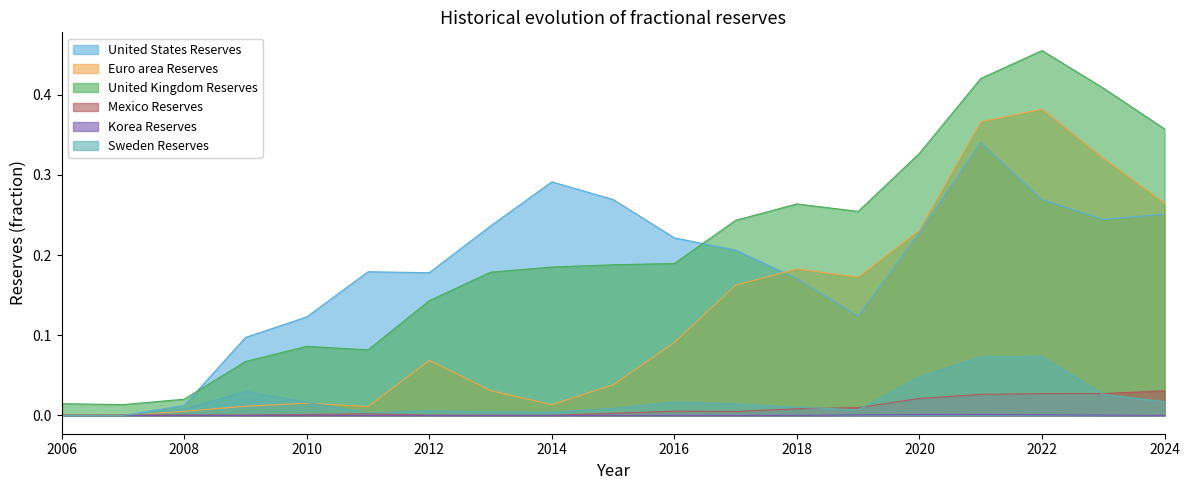

Which series ends up on top after the final intersection of Korea Reserves and Sweden Reserves?

Sweden Reserves